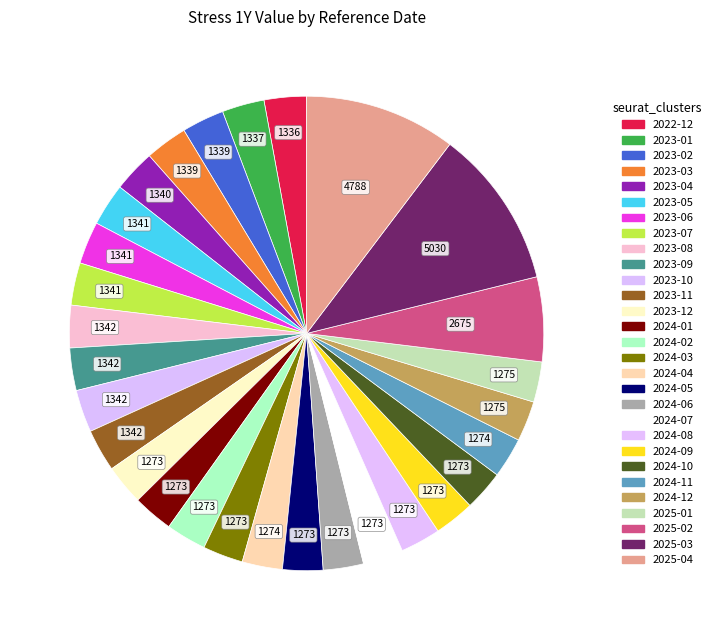

How many segments does this pie chart have?

29